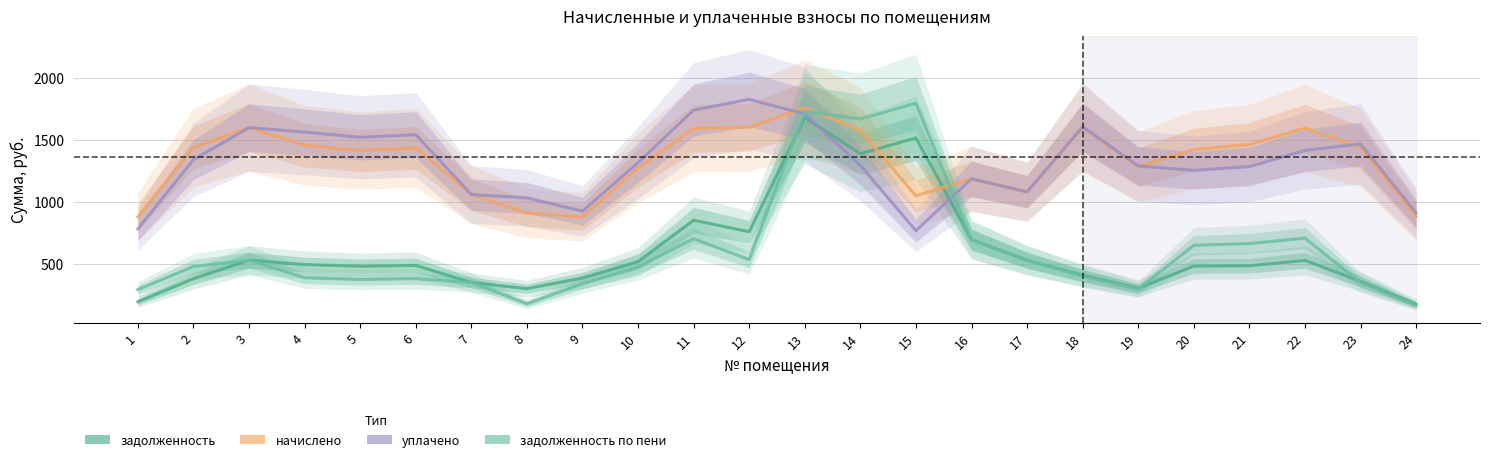

What is the sum of all уплачено values?

31527.6